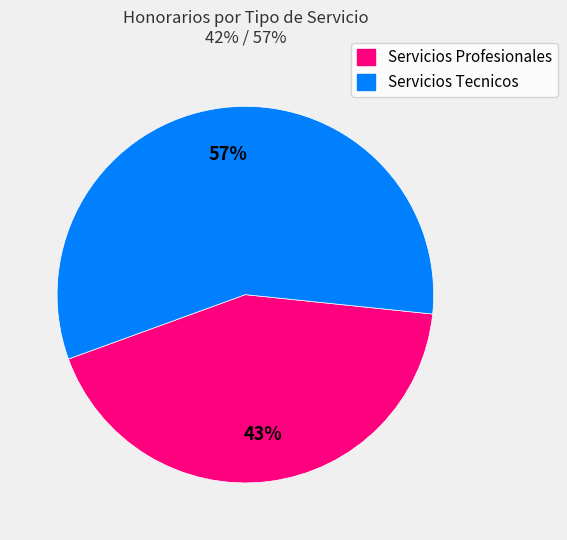

Is there a majority slice in this chart?

Yes